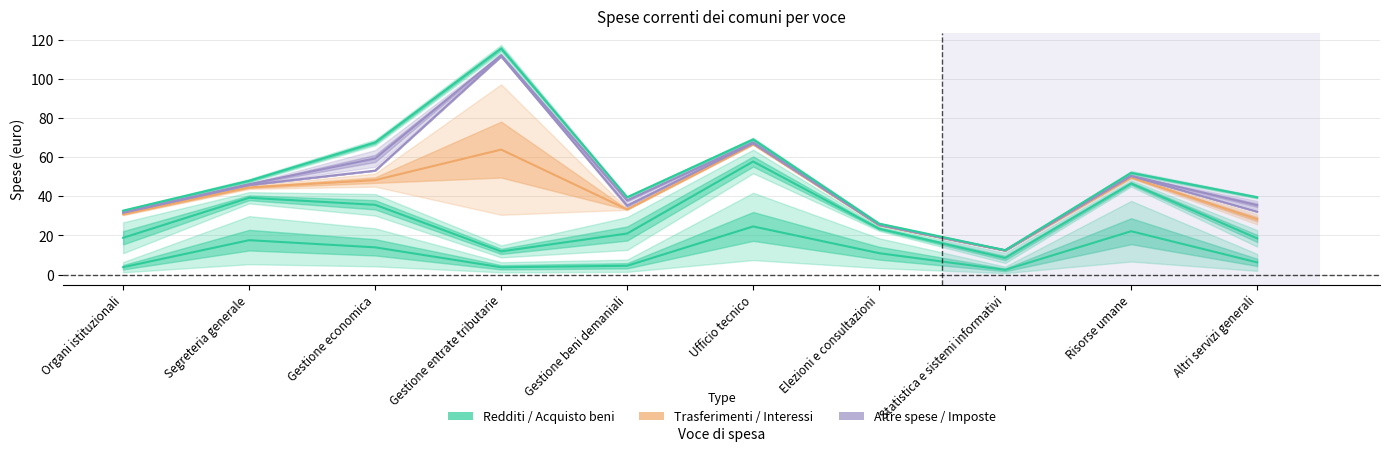

At how many categories does at least one series exceed 28?

8